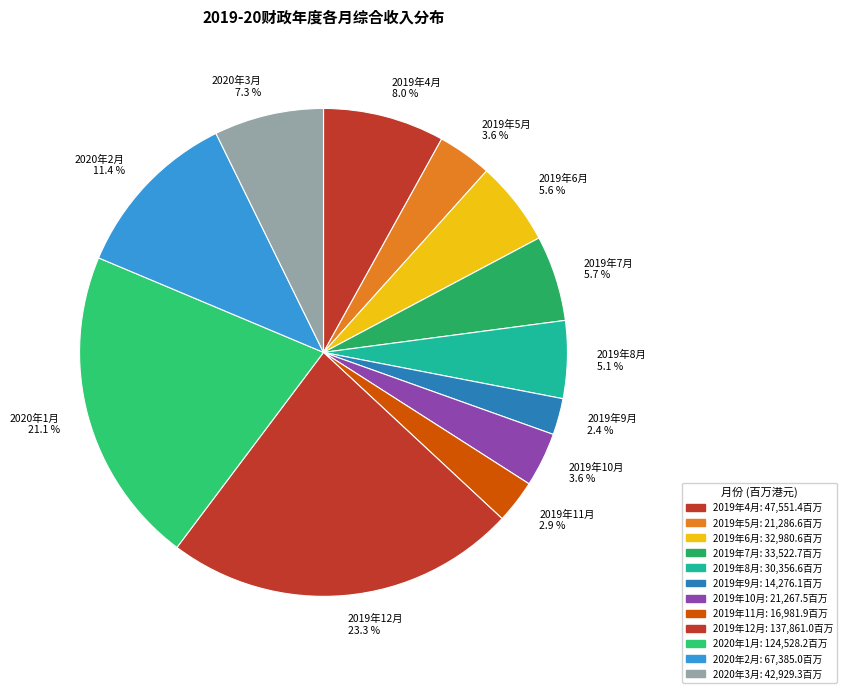

To the nearest percent, what is the combined percentage of 2019年12月 and 2019年10月?

27%